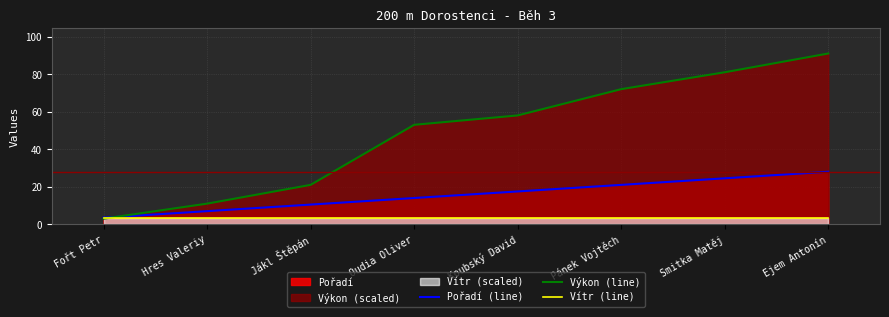

Read the Pořadí (line) value at Hres Valeriy.

7.0